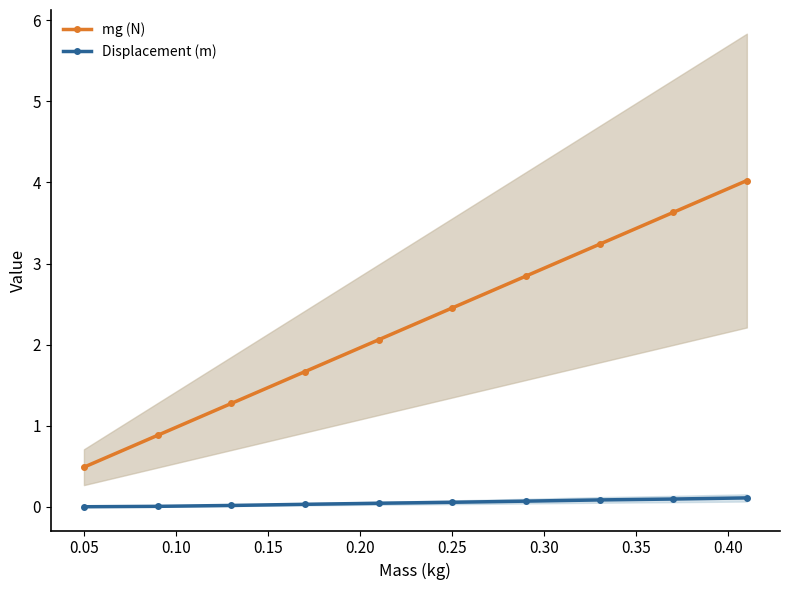

Reading left to right, list all the values displayed in this chart.

mg (N): 0.5	0.9	1.3	1.7	2.1	2.5	2.8	3.2	3.6	4.0
Displacement (m): 0.0	0.0	0.0	0.0	0.0	0.1	0.1	0.1	0.1	0.1